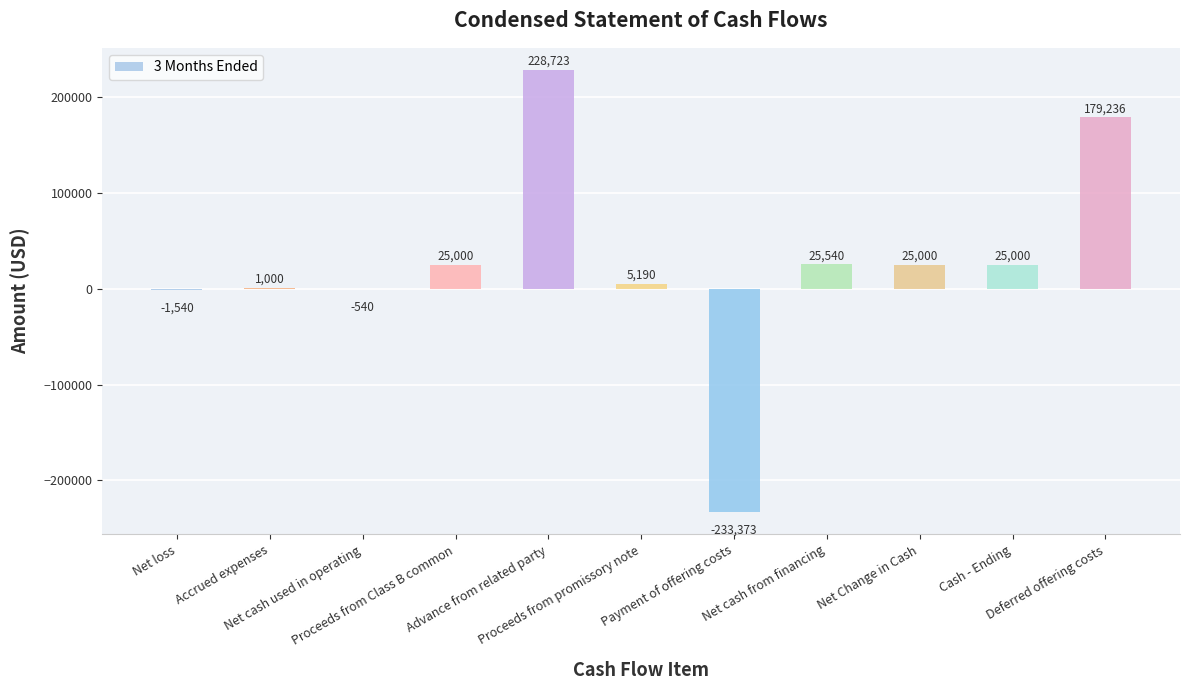

What is the greatest value displayed?

228723